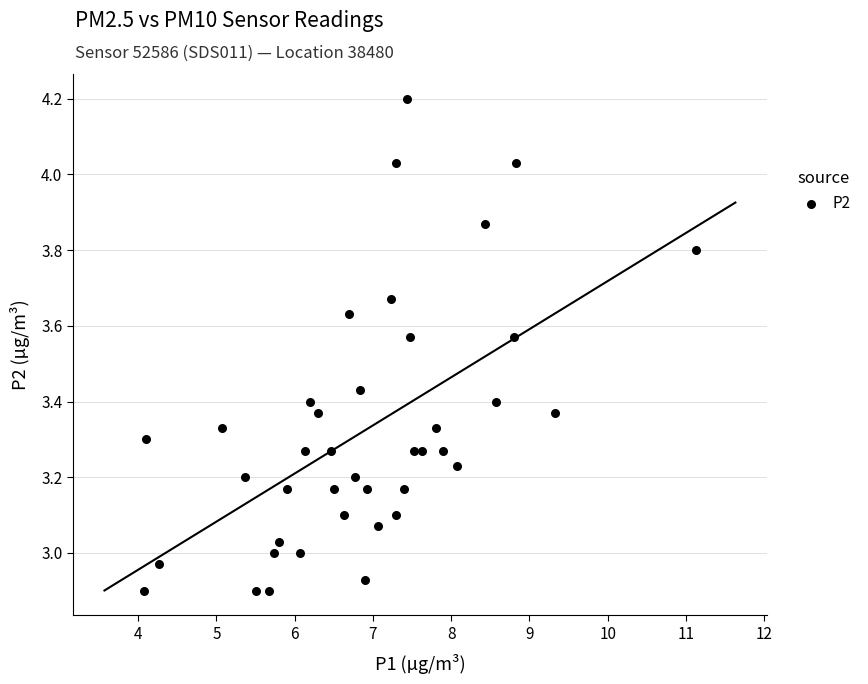

What is the range of Y values (max minus min)?

1.3